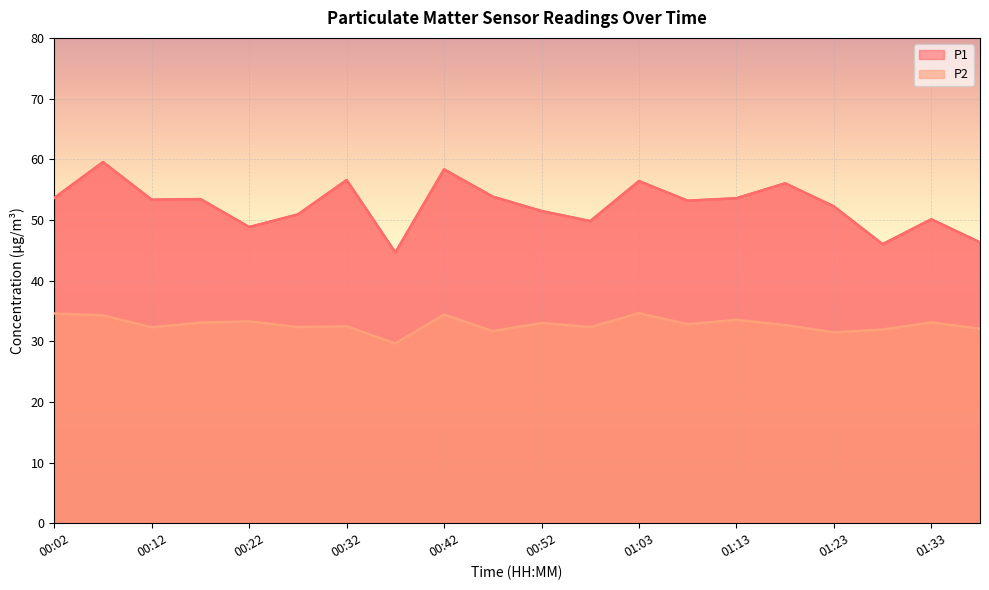

Which series has the largest range (max minus min)?

P1